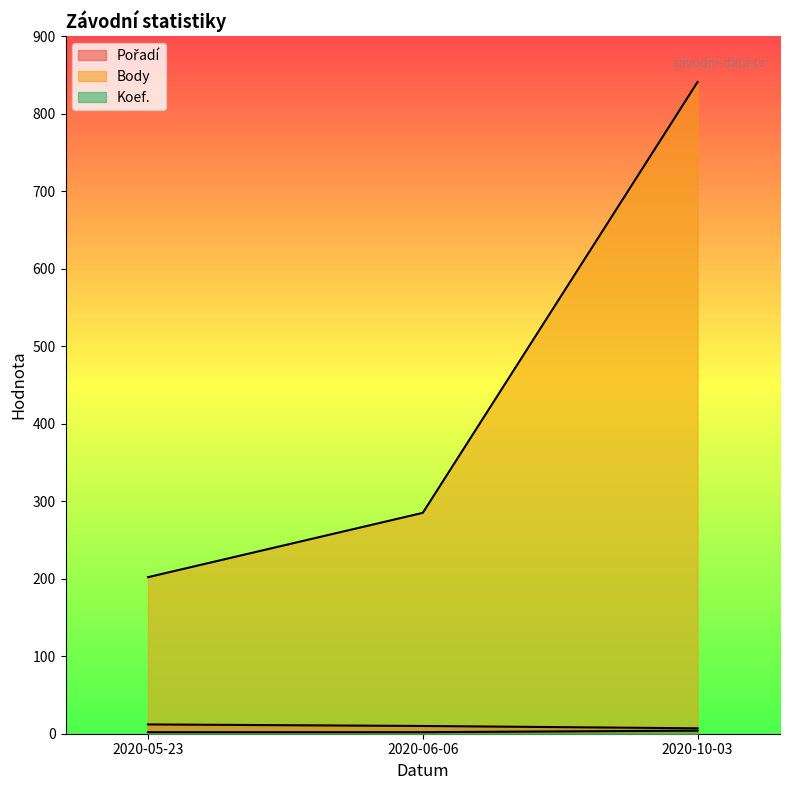

Is the value of Pořadí at 2020-05-23 greater than the value of Koef. at 2020-05-23?

Yes